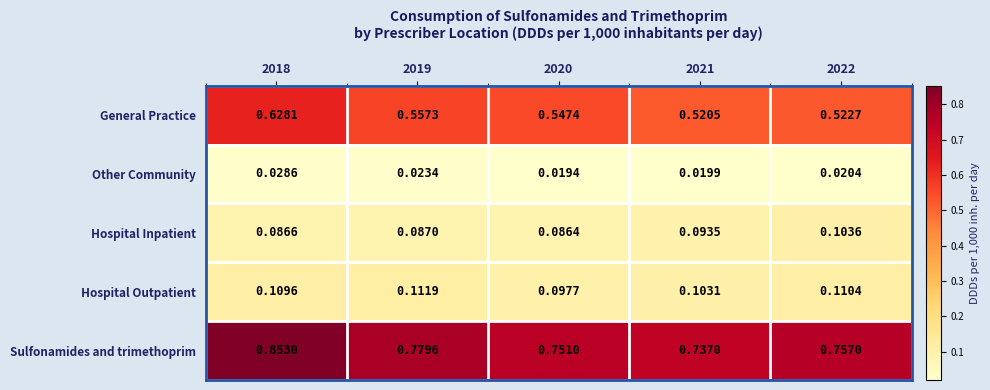

Between 2019 and 2021, which series saw the biggest shift?

Sulfonamides and trimethoprim